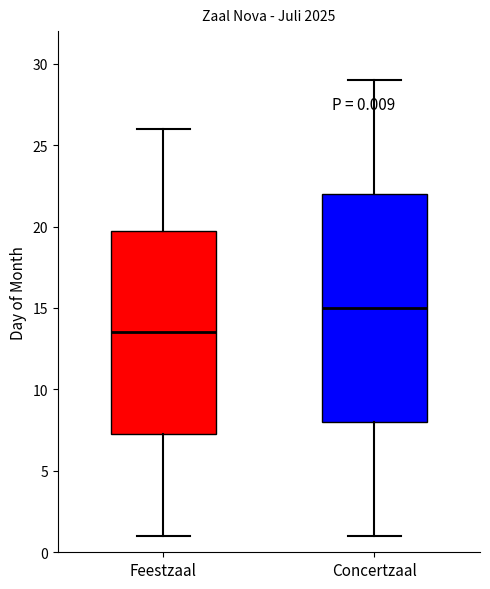

Which box's median line is the lowest?

Feestzaal